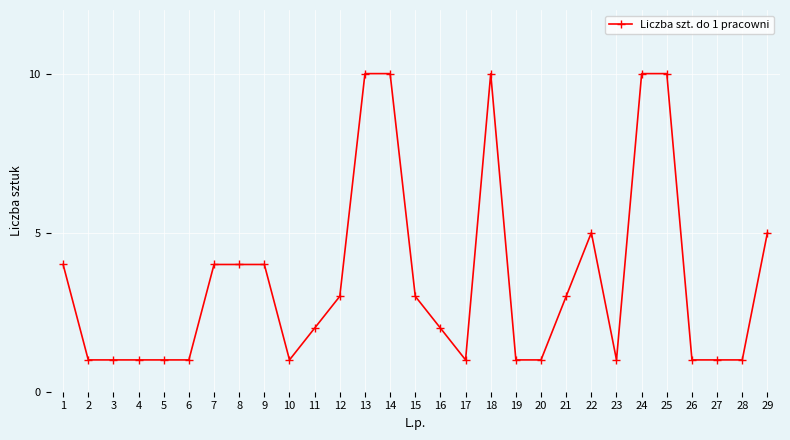

What is the value of the 5th point from the left?

1